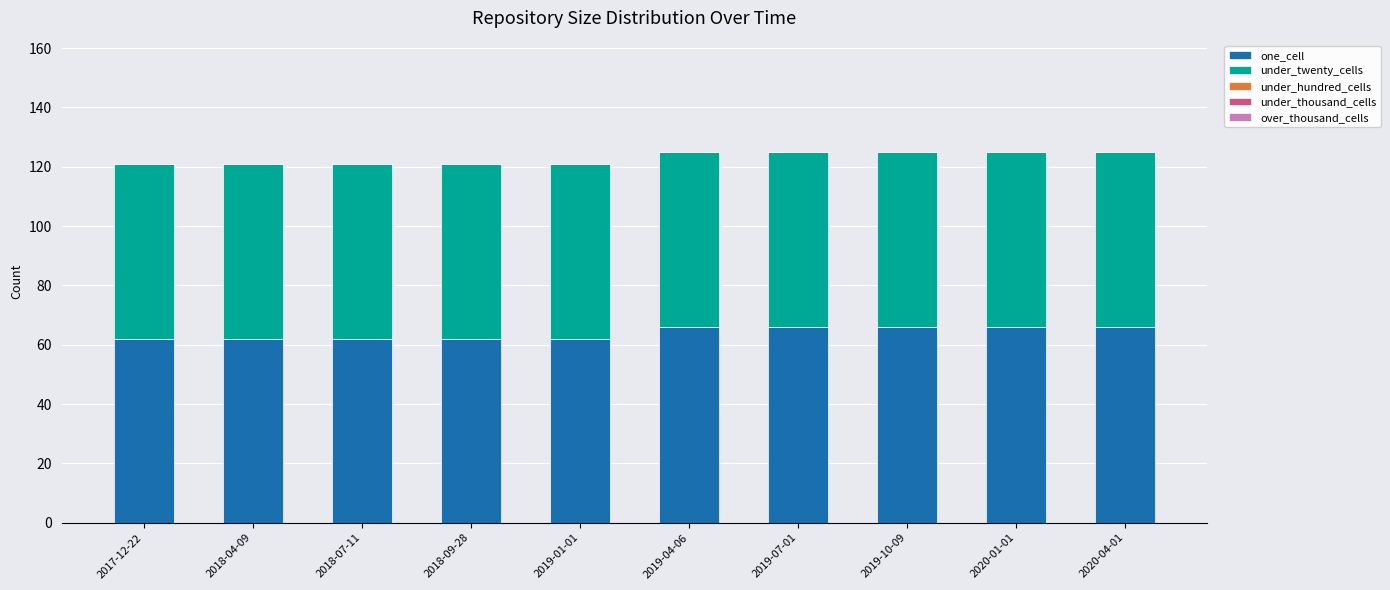

What is the difference between the maximum and minimum values in the one_cell series?

4